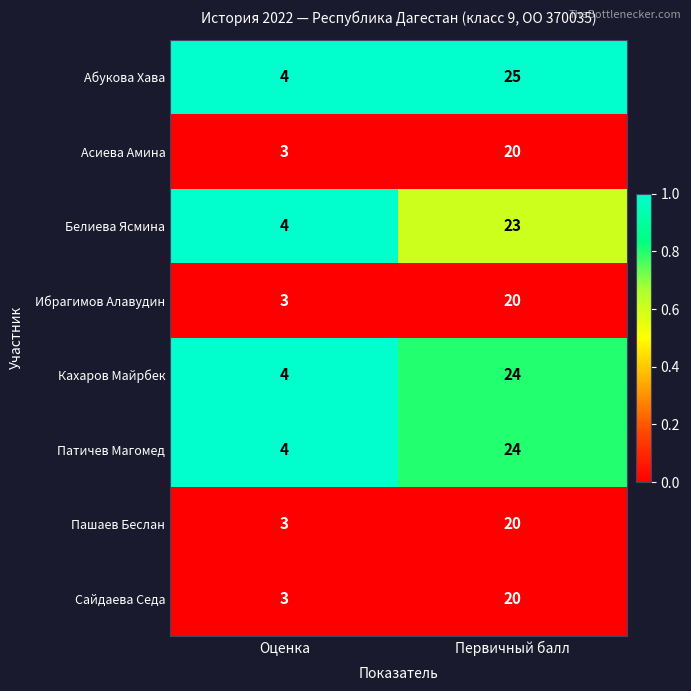

Rank the categories by Патичев Магомед value from highest to lowest.

Первичный балл, Оценка